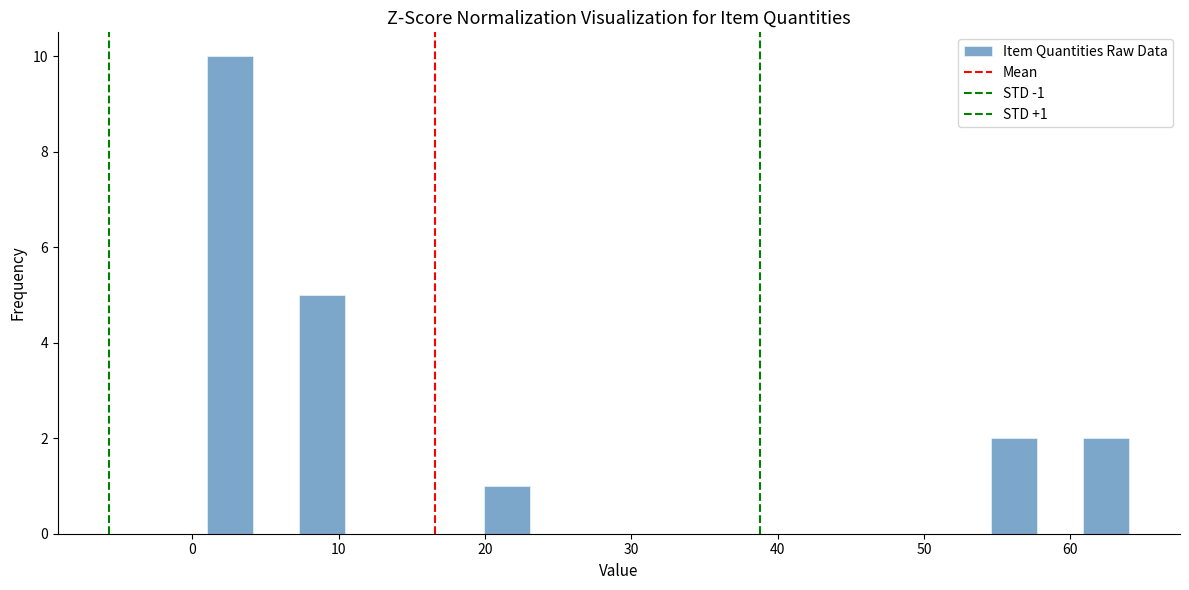

Read against the x-axis, roughly where is the centre of the tallest bar?

3